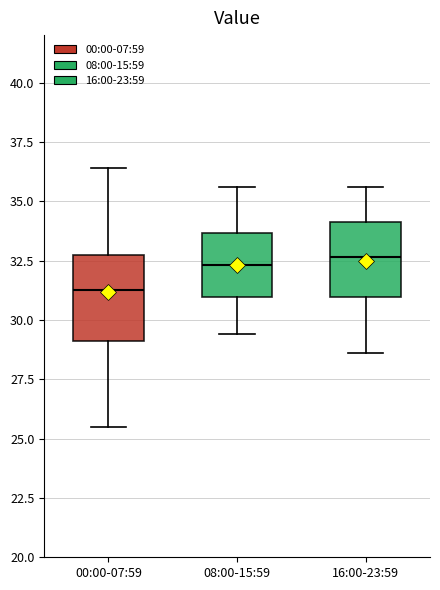

Where is the upper edge of the box for 00:00-07:59 on the y-axis? The values are not printed on the chart, so give them approximately, as read against the axis.

33.0